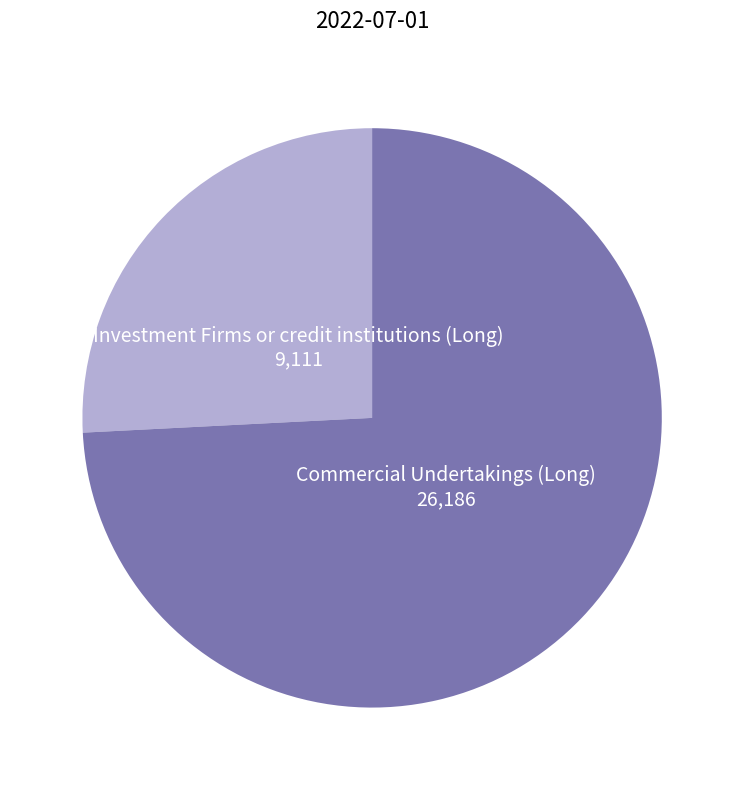

Does any single category account for the majority?

Yes